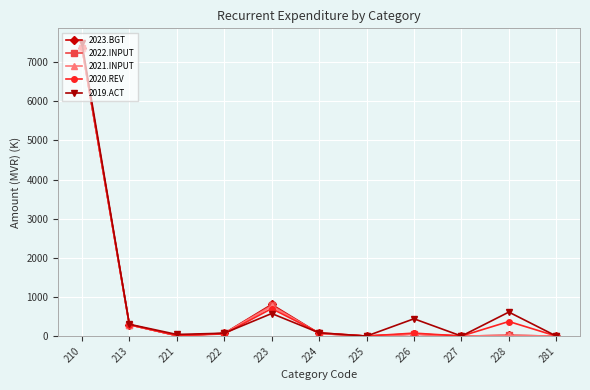

Count the number of data series in this chart.

5